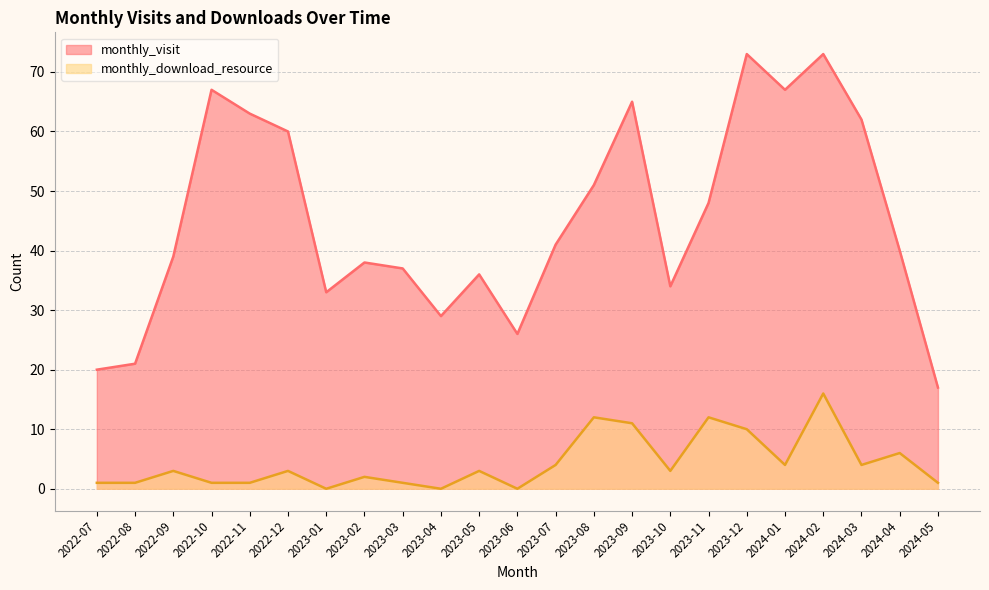

Reading left to right, extract all data points from this chart.

monthly_visit: 20	21	39	67	63	60	33	38	37	29	36	26	41	51	65	34	48	73	67	73	62	40	17
monthly_download_resource: 1	1	3	1	1	3	0	2	1	0	3	0	4	12	11	3	12	10	4	16	4	6	1